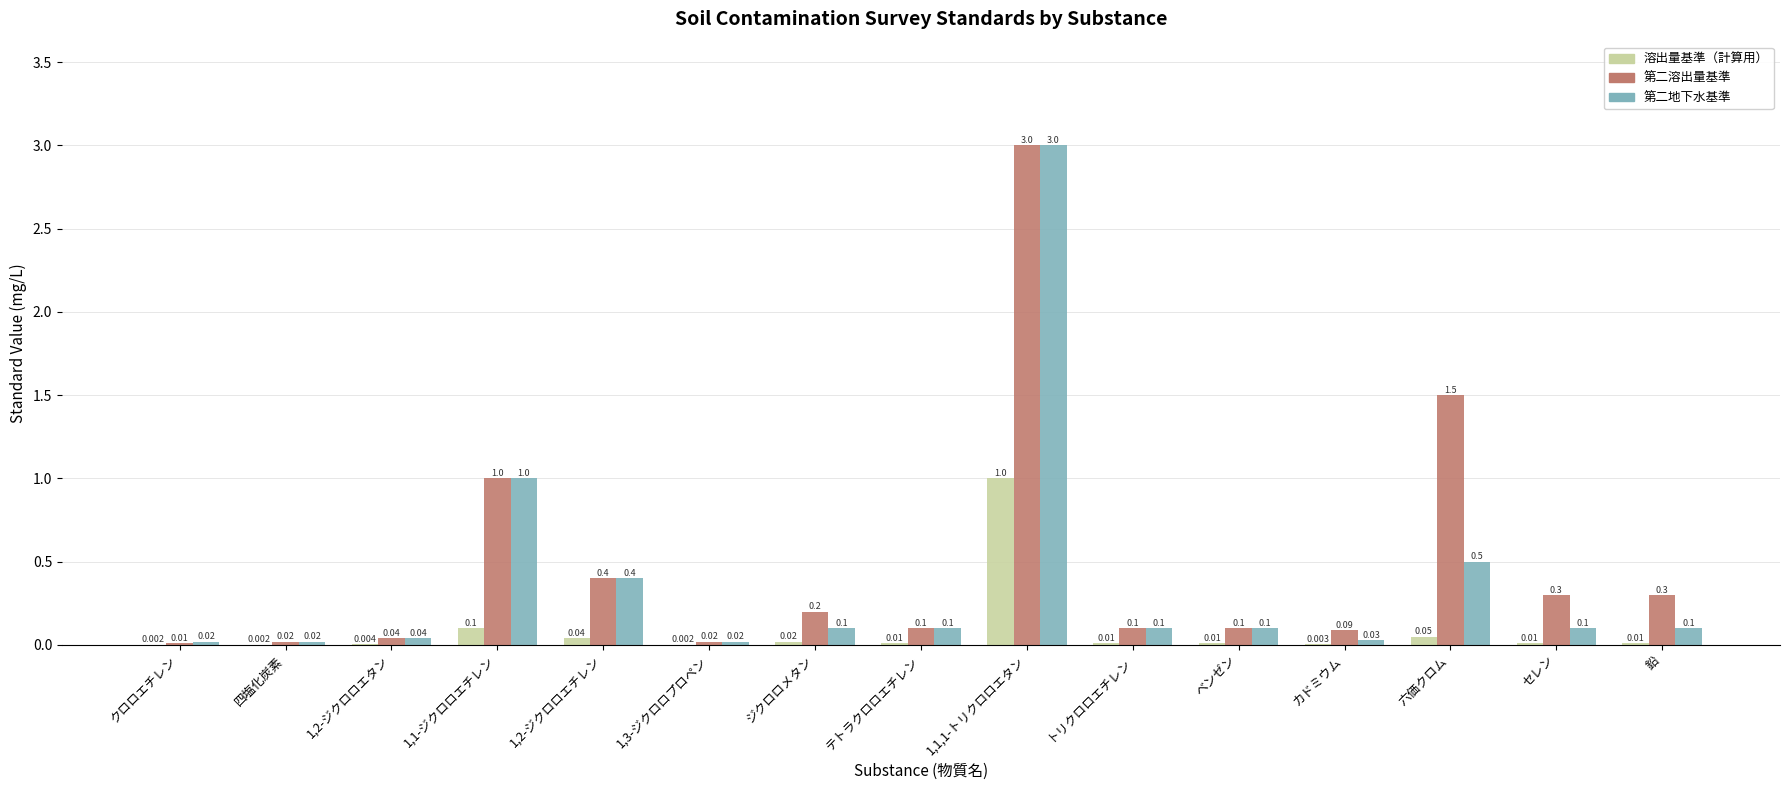

Is the value of 溶出量基準（計算用） at クロロエチレン greater than the value of 第二地下水基準 at 1,3-ジクロロプロペン?

No